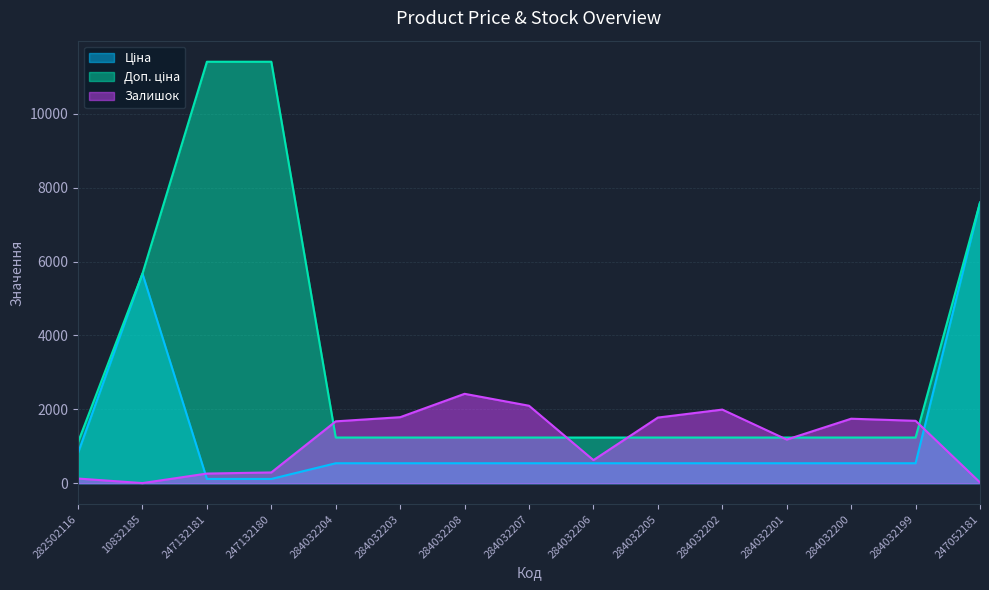

The value of Ціна at 284032200 is 119.2. True or false?

False